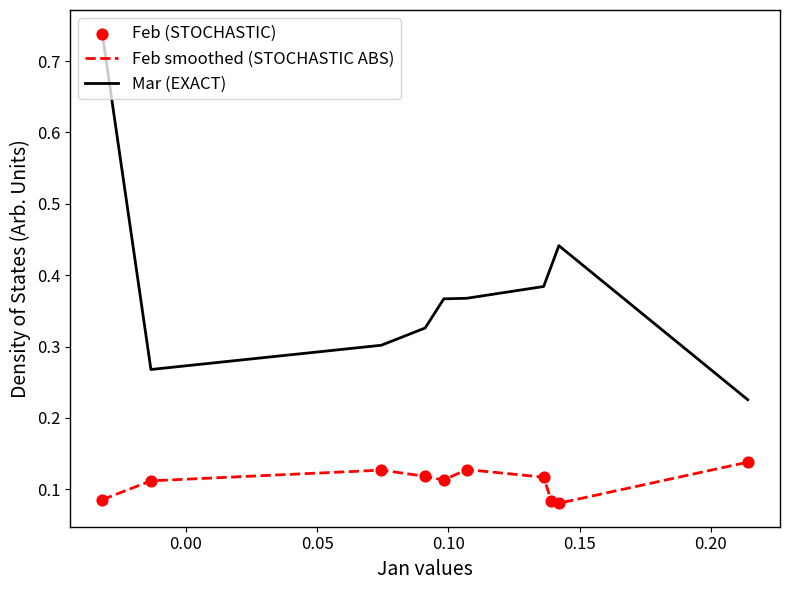

Which series has the largest range (max minus min)?

Mar (EXACT)